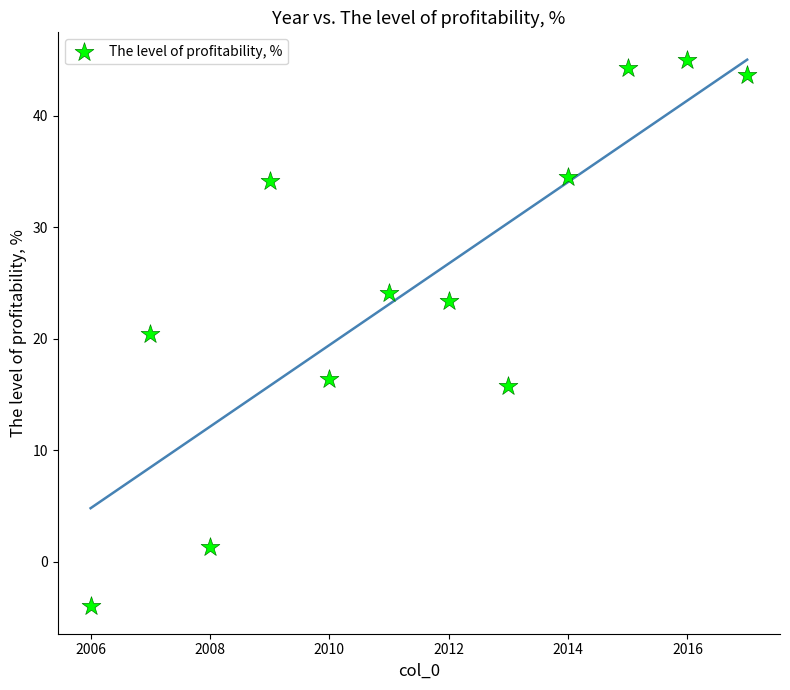

What is the average X value?

2011.5